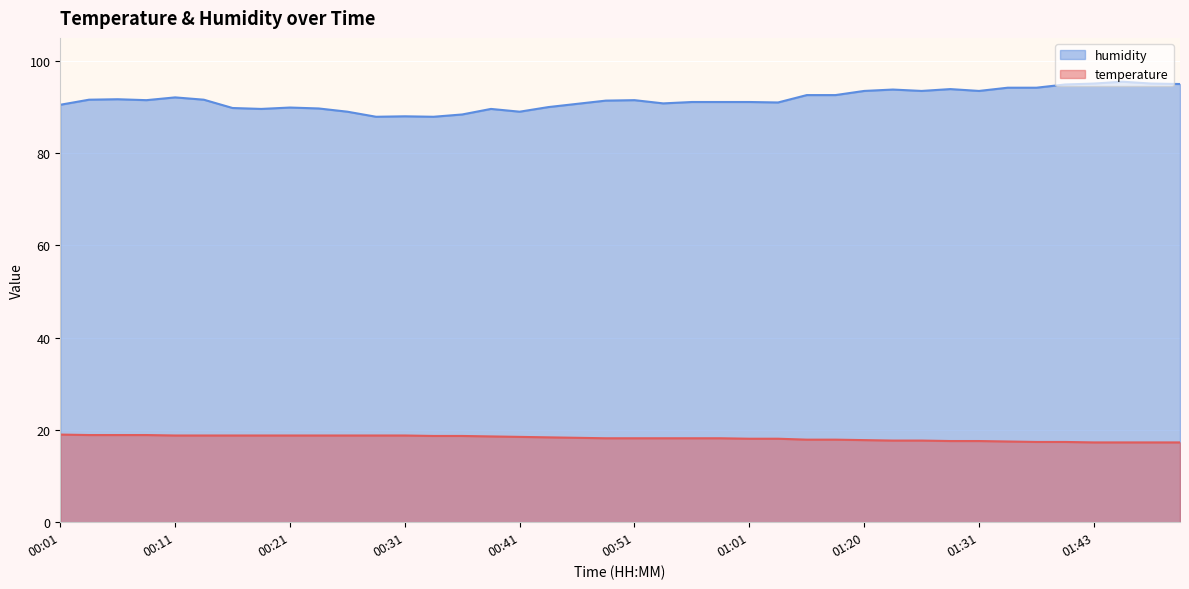

At which category is the sum across all series the highest?

01:45